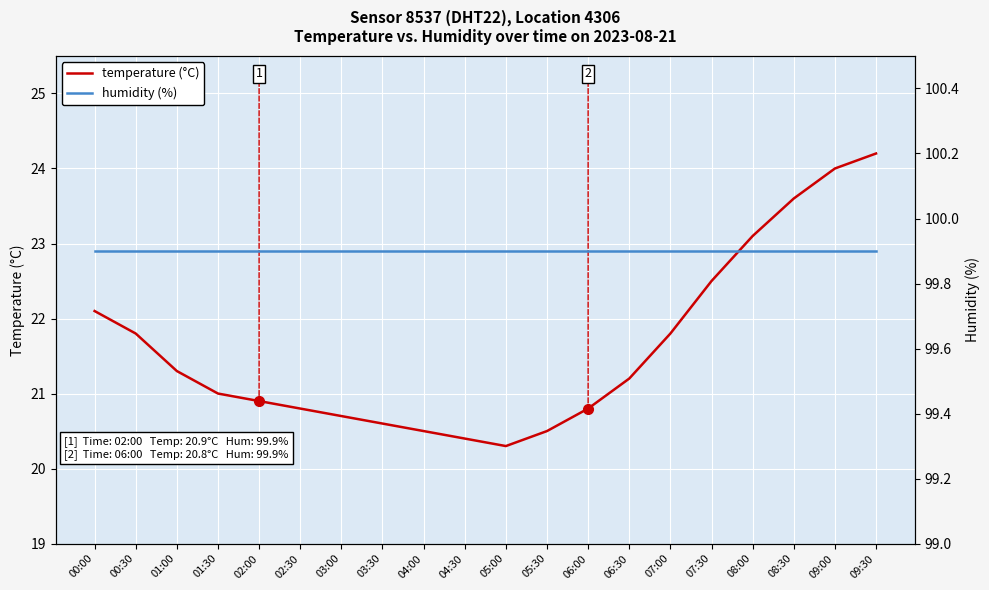

Rank the series by their average value, from lowest to highest.

temperature (°C), humidity (%)